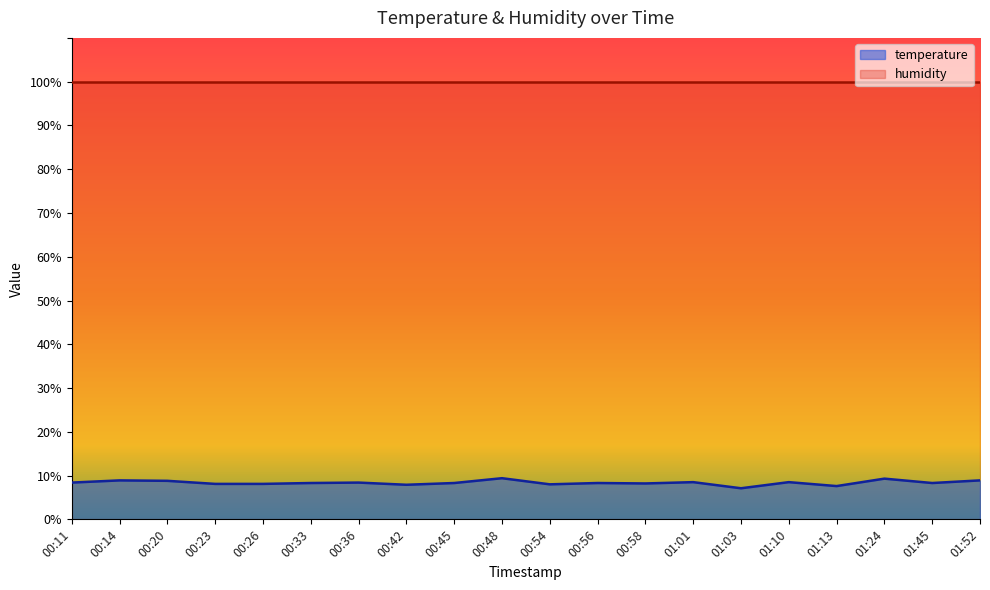

True or false: there are more than 0 points higher than both neighbors.

True